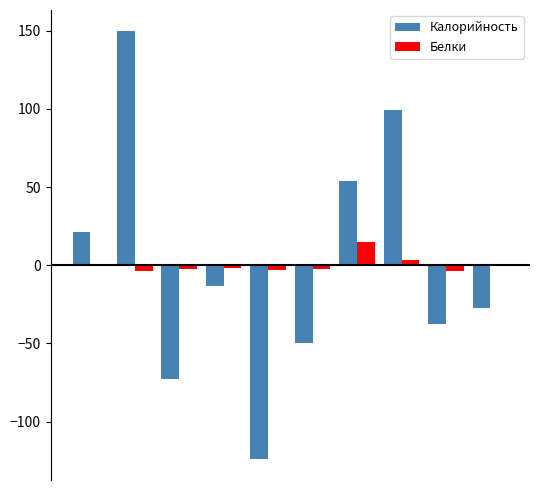

List the series in order of their peak value, lowest first.

Белки, Калорийность